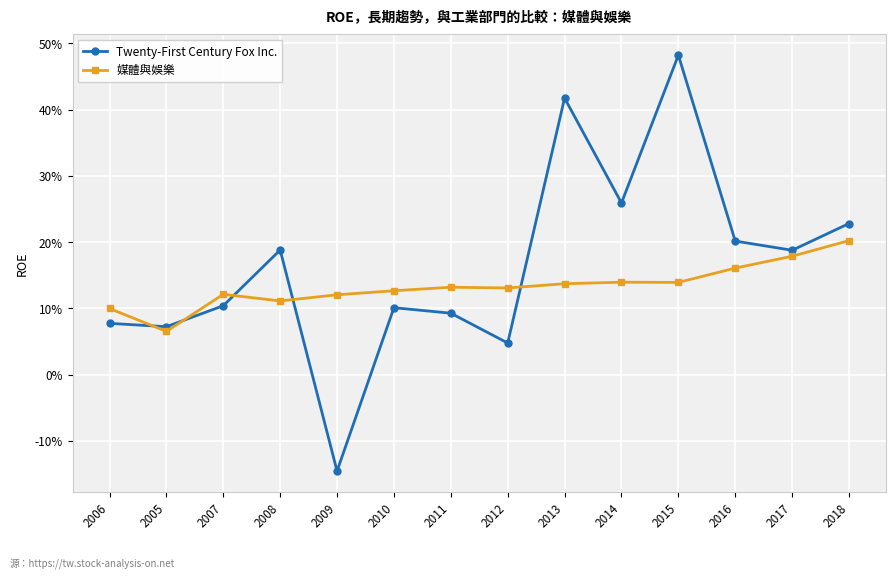

What are all the series names shown in the legend?

Twenty-First Century Fox Inc., 媒體與娛樂